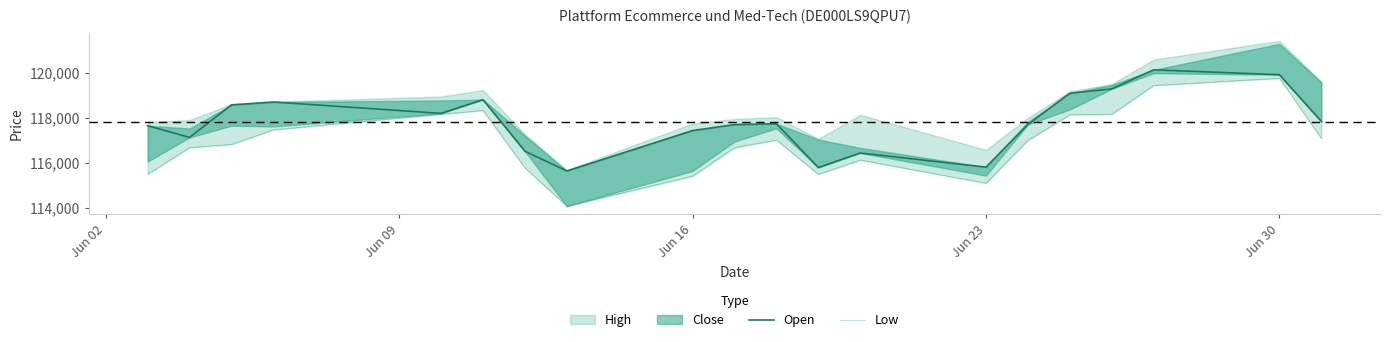

How many interior local valleys does the Low series have?

3